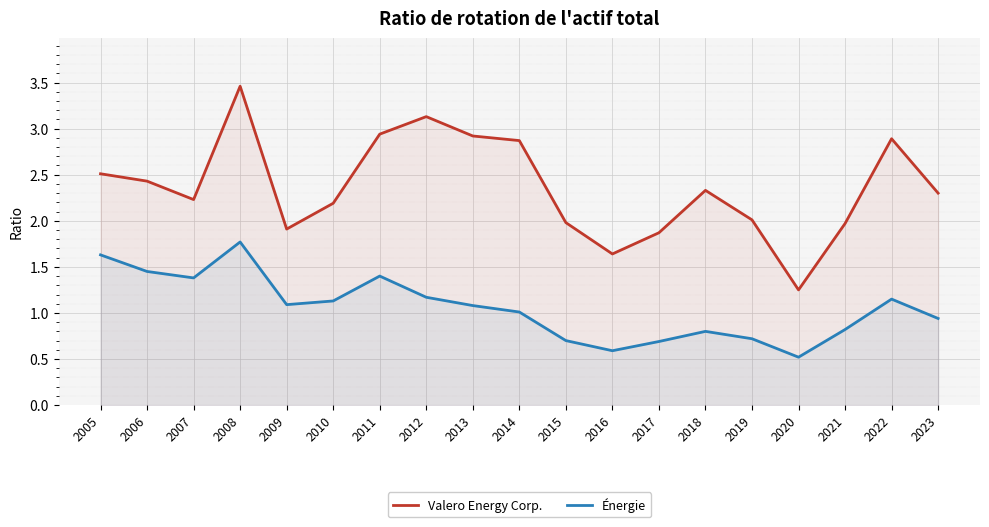

Reading left to right, what are all the values shown in this chart?

Valero Energy Corp.: 2.5	2.4	2.2	3.5	1.9	2.2	2.9	3.1	2.9	2.9	2.0	1.6	1.9	2.3	2.0	1.2	2.0	2.9	2.3
Énergie: 1.6	1.4	1.4	1.8	1.1	1.1	1.4	1.2	1.1	1.0	0.7	0.6	0.7	0.8	0.7	0.5	0.8	1.1	0.9